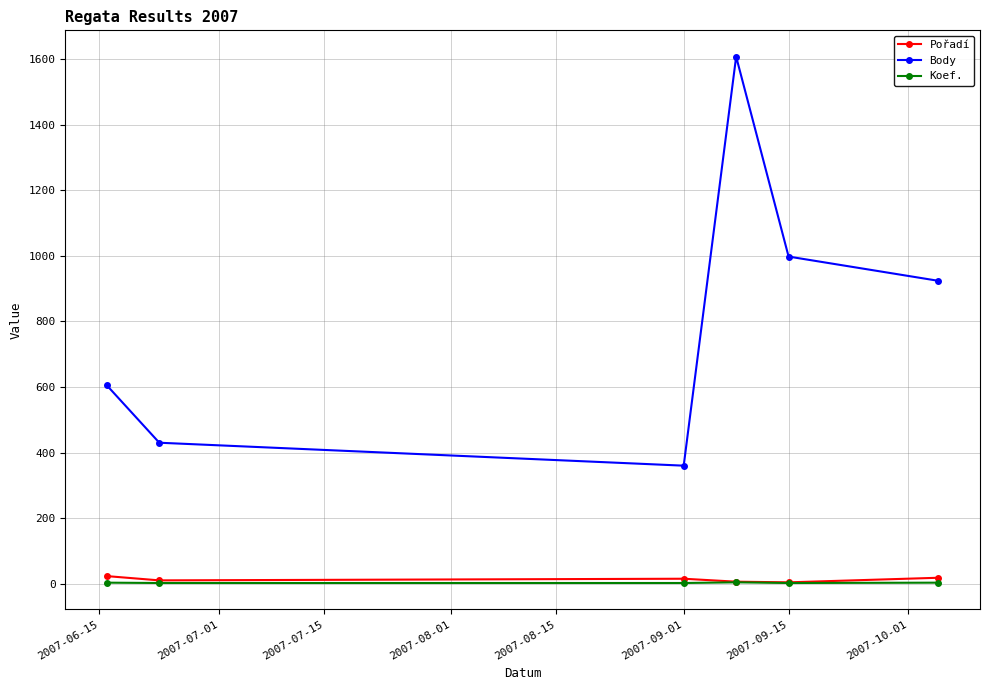

How many interior local peaks does the Body series have?

1